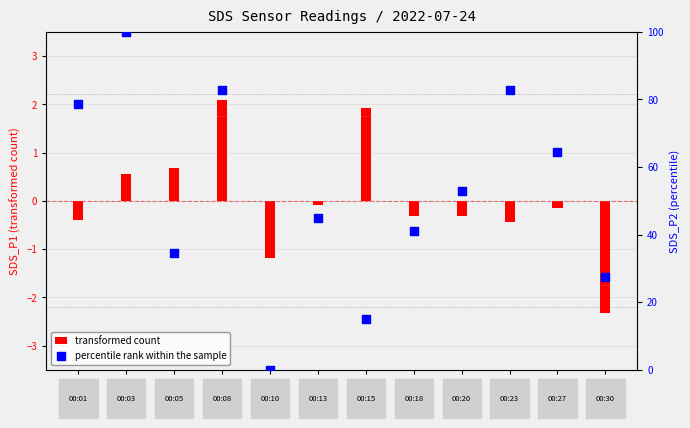

Is the value of transformed count at 00:15 greater than the value of percentile rank within the sample at 00:23?

No